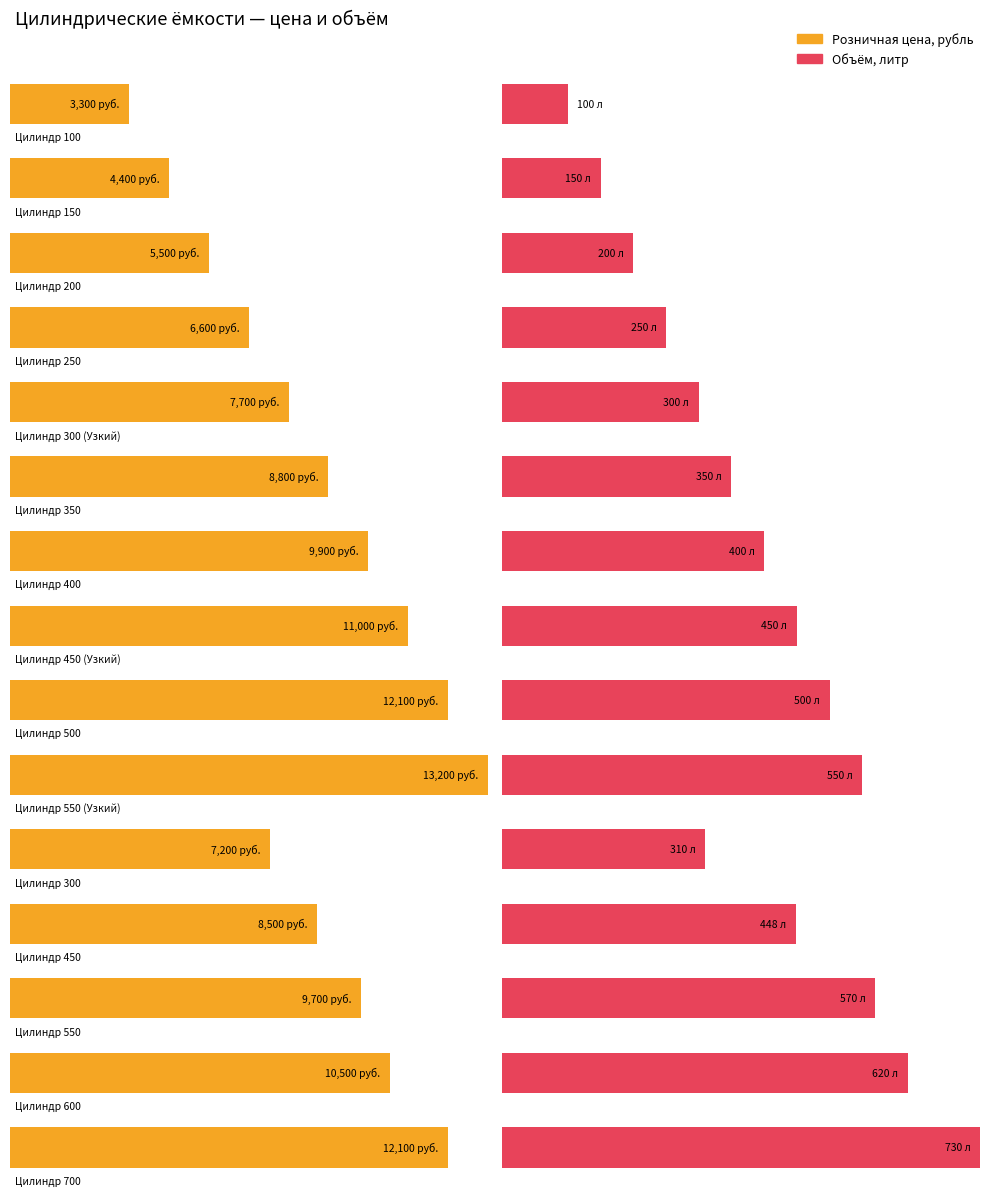

What value does the Розничная цена, рубль series have at Цилиндр 450 (Узкий), to the nearest 100?

11000